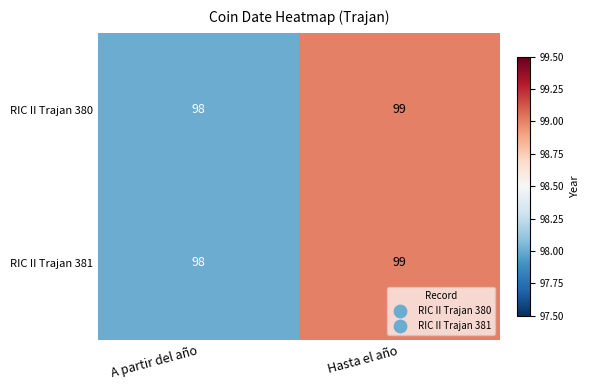

At which label is RIC II Trajan 380 closest to 98?

A partir del año